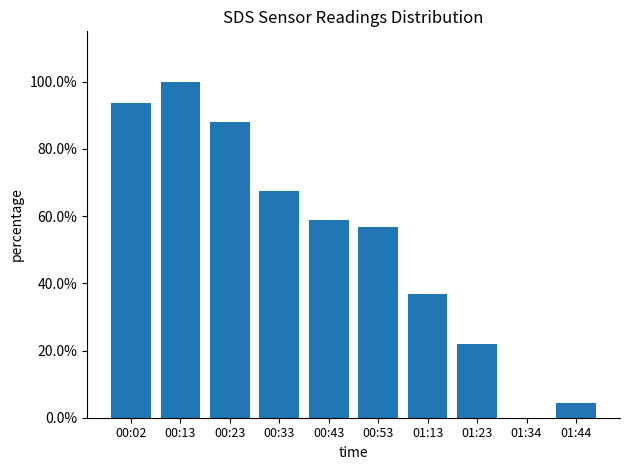

What is the greatest value displayed?

100.0